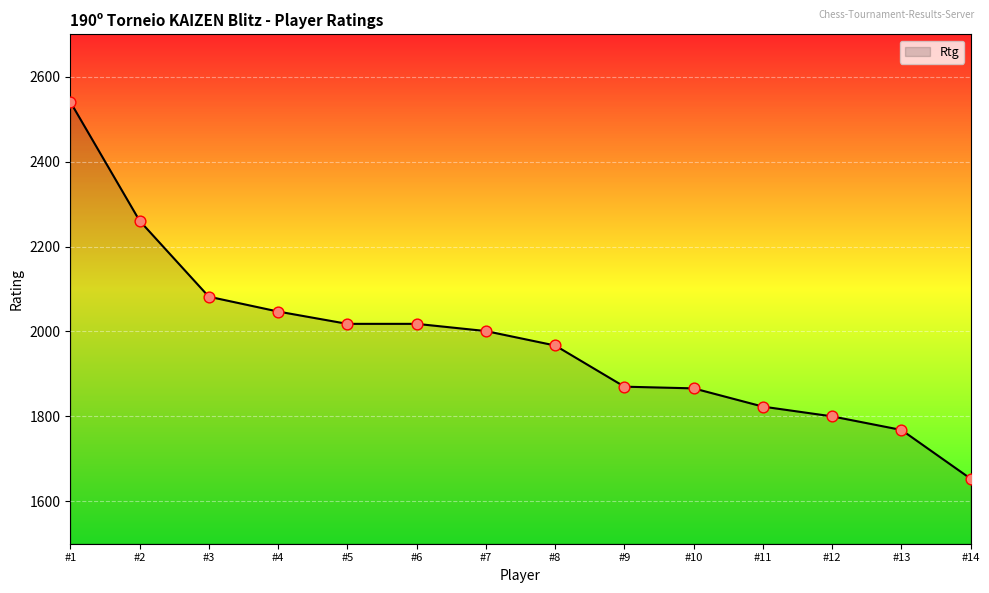

What is the change in value from #4 to #6?

-29